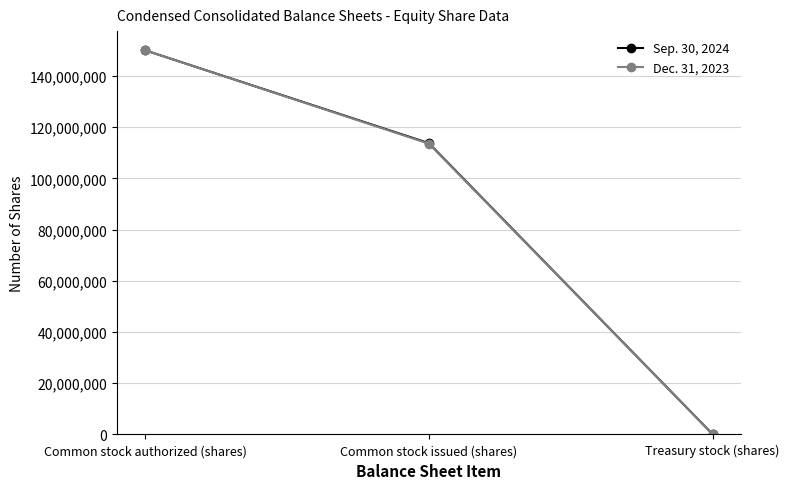

Is it true that Sep. 30, 2024 equals 113735926 at Common stock issued (shares)?

True